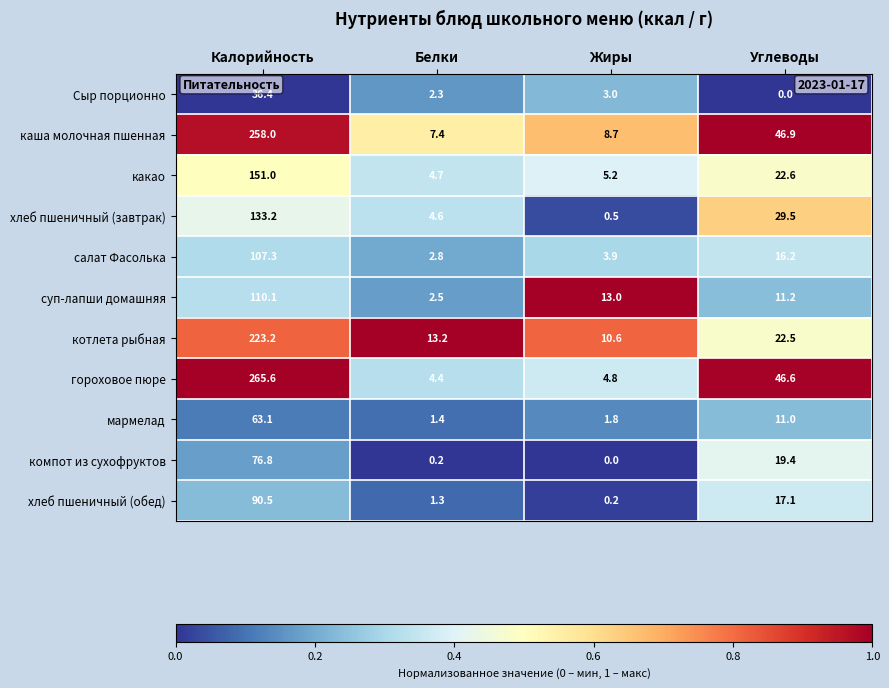

The какао series shows 231.9 at Калорийность. True or false?

False